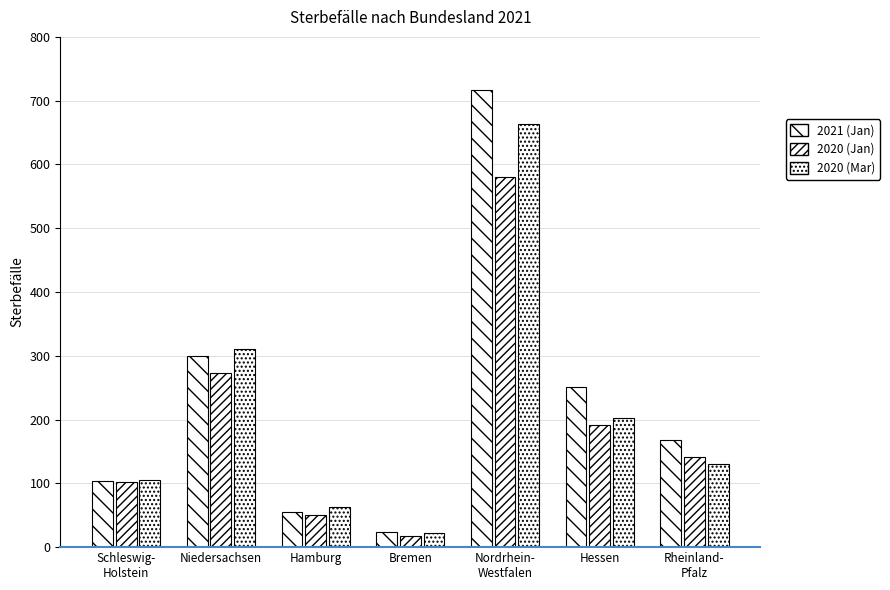

What is the label of the 1st bar from the left?

Schleswig-
Holstein